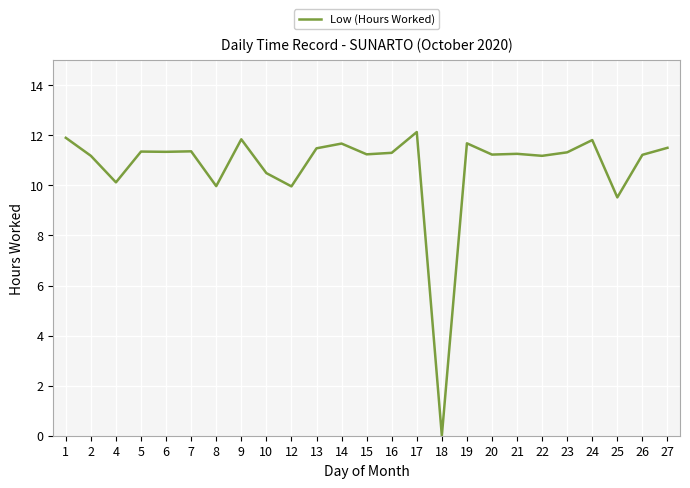

How many categories are shown in the chart?

25